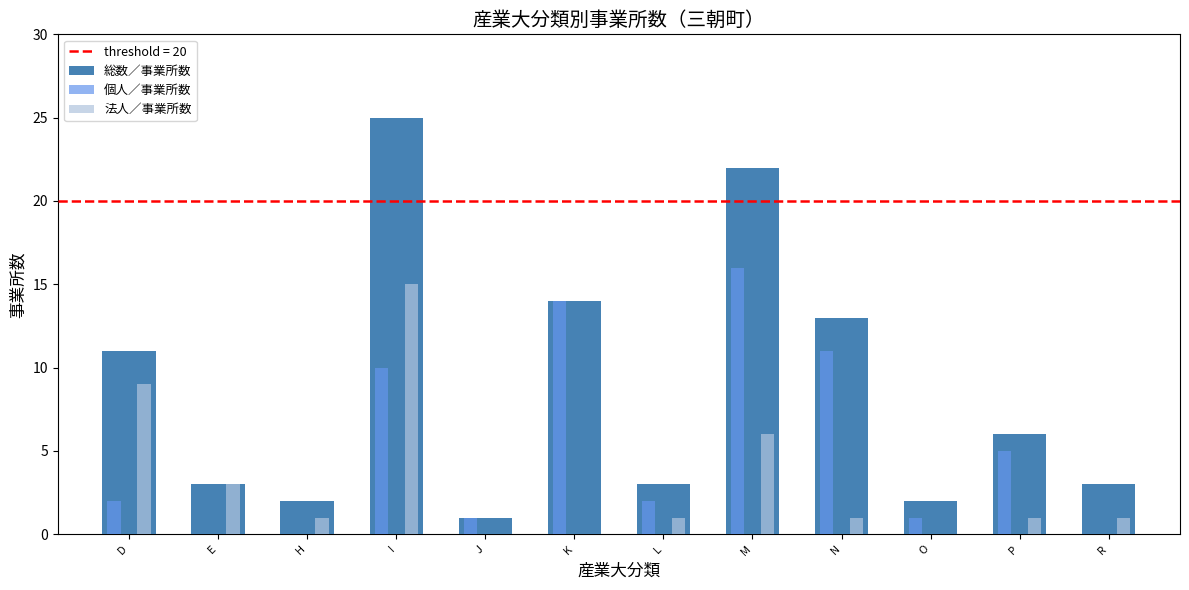

The value of 総数／事業所数 at M is 10. True or false?

False